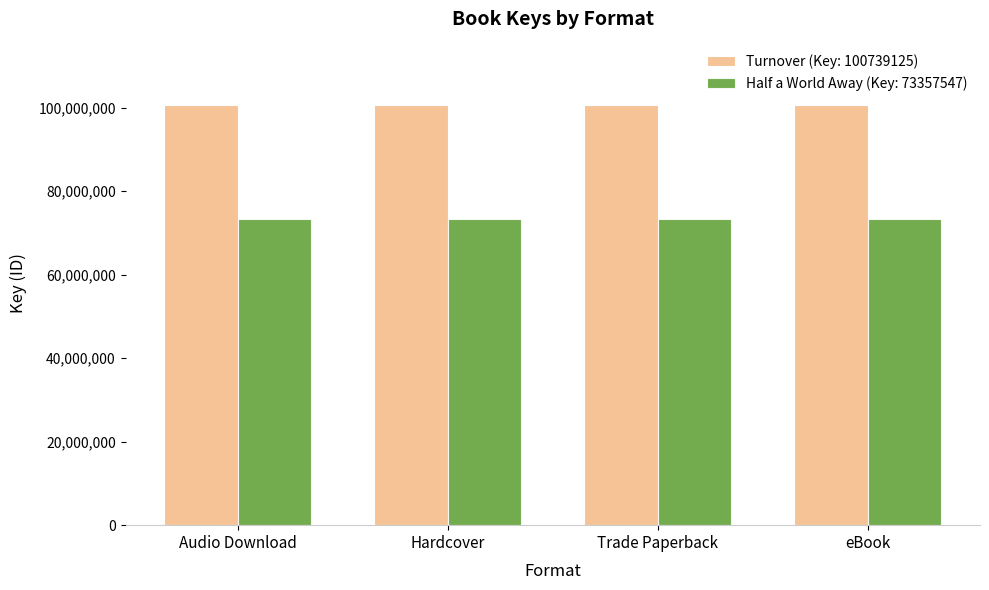

Which series has the largest total across all categories?

Turnover (Key: 100739125)